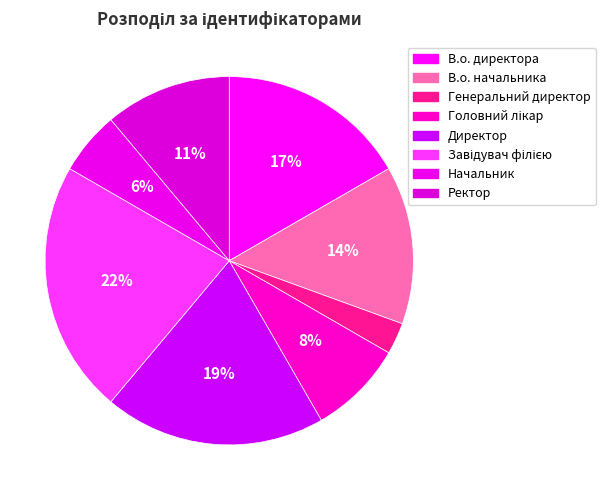

True or false: Завідувач філією accounts for 31% of the total.

False